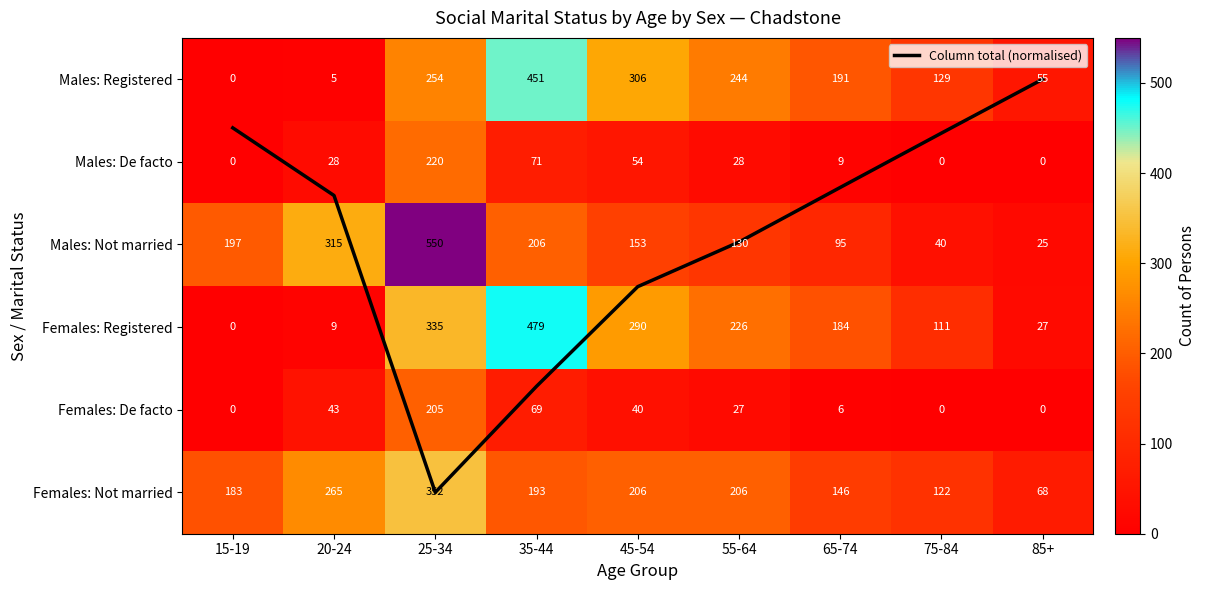

What is the minimum value for Females: Not married?

68.0